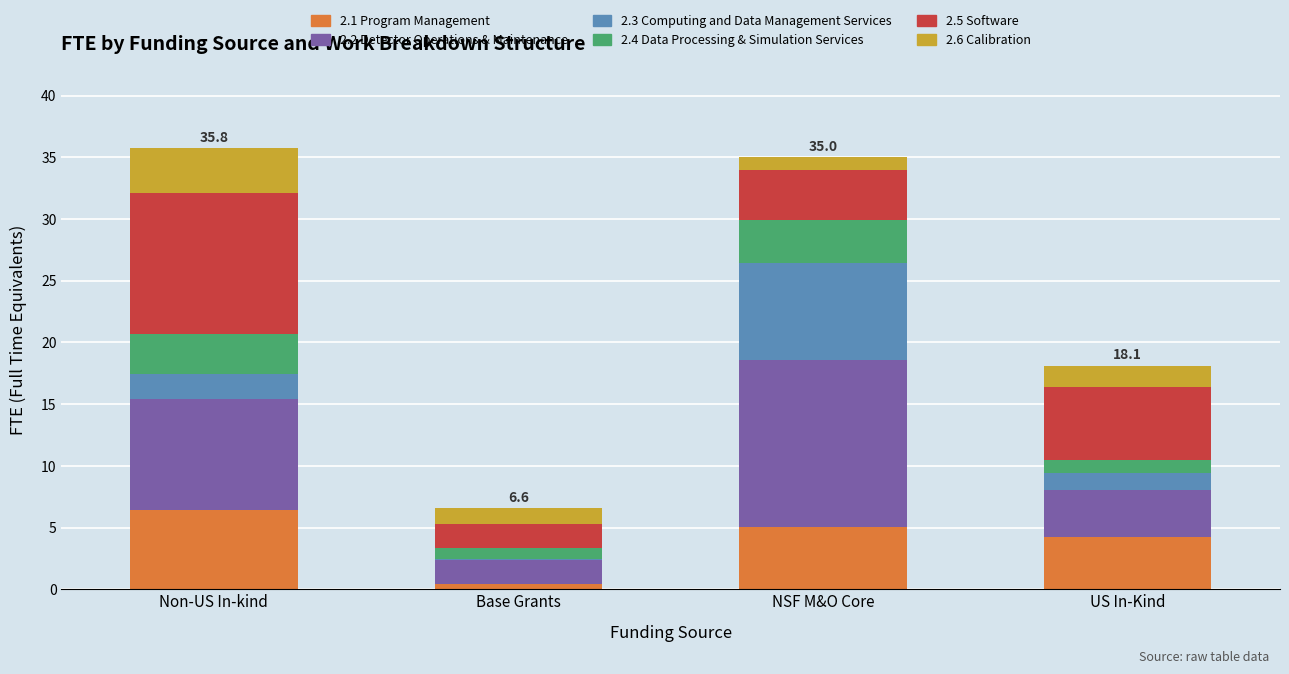

Reading right to left, transcribe the values for 2.1 Program Management.

US In-Kind=4.3	NSF M&O Core=5.1	Base Grants=0.4	Non-US In-kind=6.4